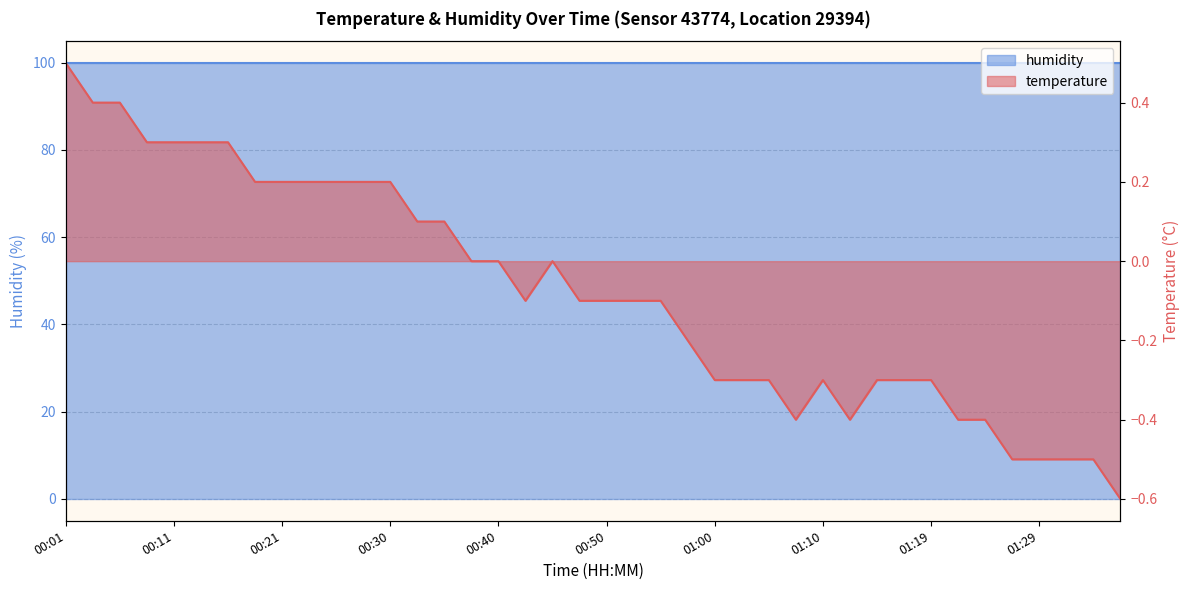

True or false: the data shows -0.1 at 01:10.

False